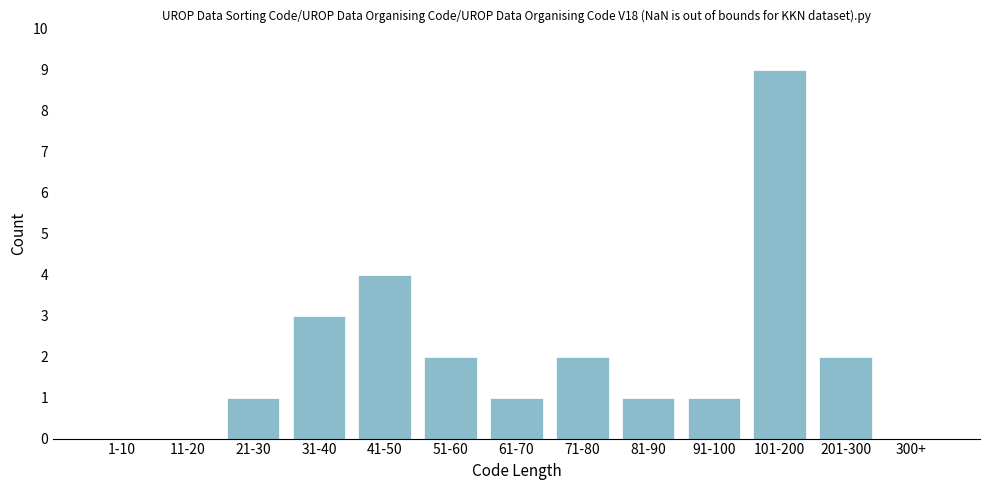

Reading left to right, extract all data points from this chart.

1-10=0	11-20=0	21-30=1	31-40=3	41-50=4	51-60=2	61-70=1	71-80=2	81-90=1	91-100=1	101-200=9	201-300=2	300+=0